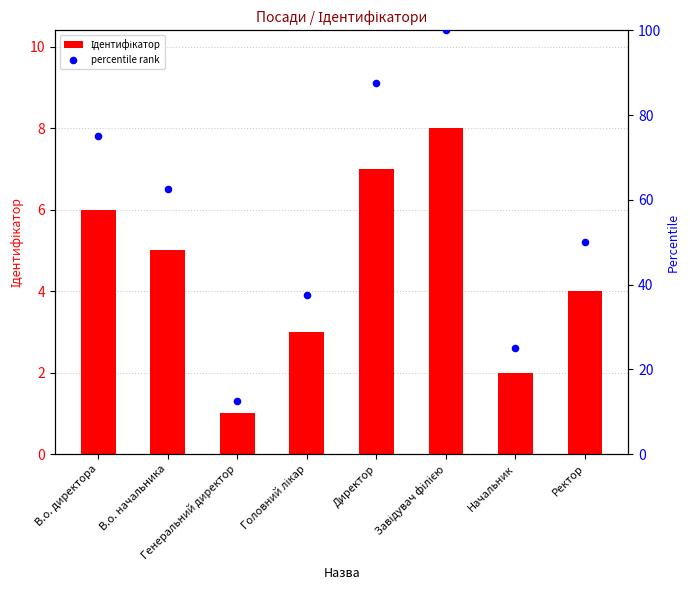

Which series reaches the maximum Y coordinate?

percentile rank